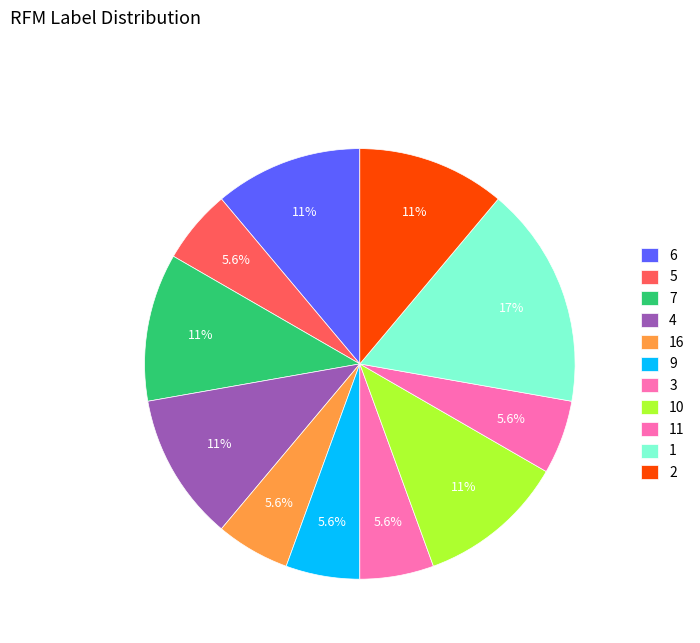

Is there any slice that represents more than half of the pie?

No